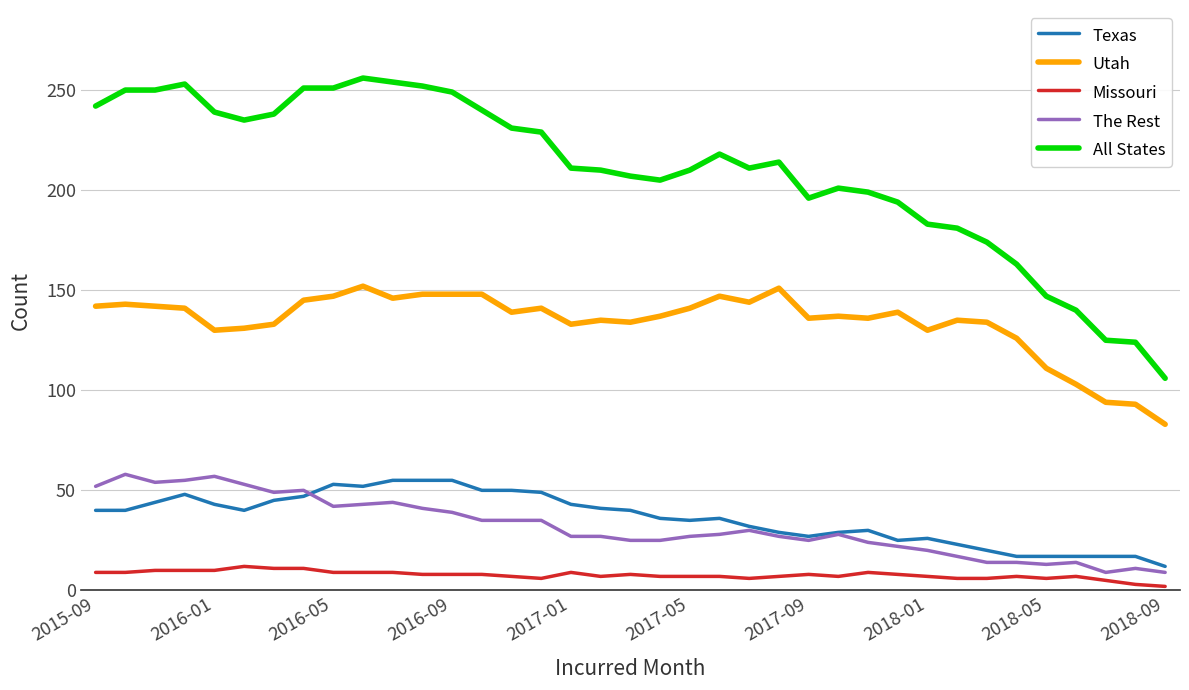

True or false: The Rest and Utah intersect in this chart.

False